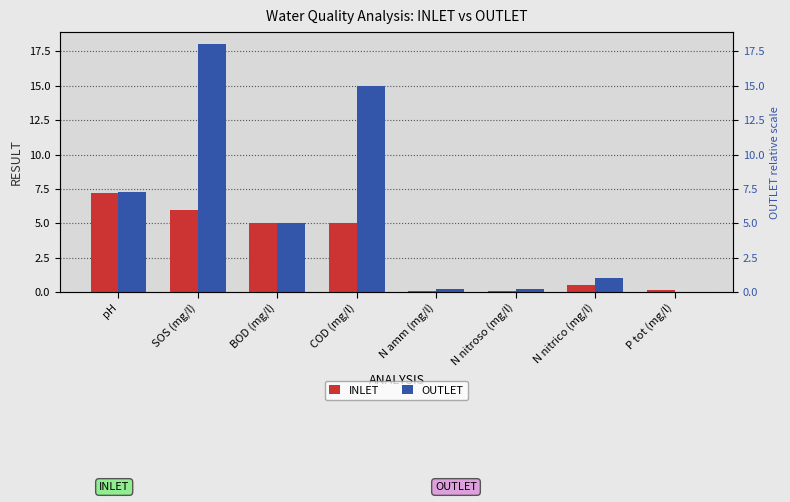

At how many categories does at least one series exceed 0?

8